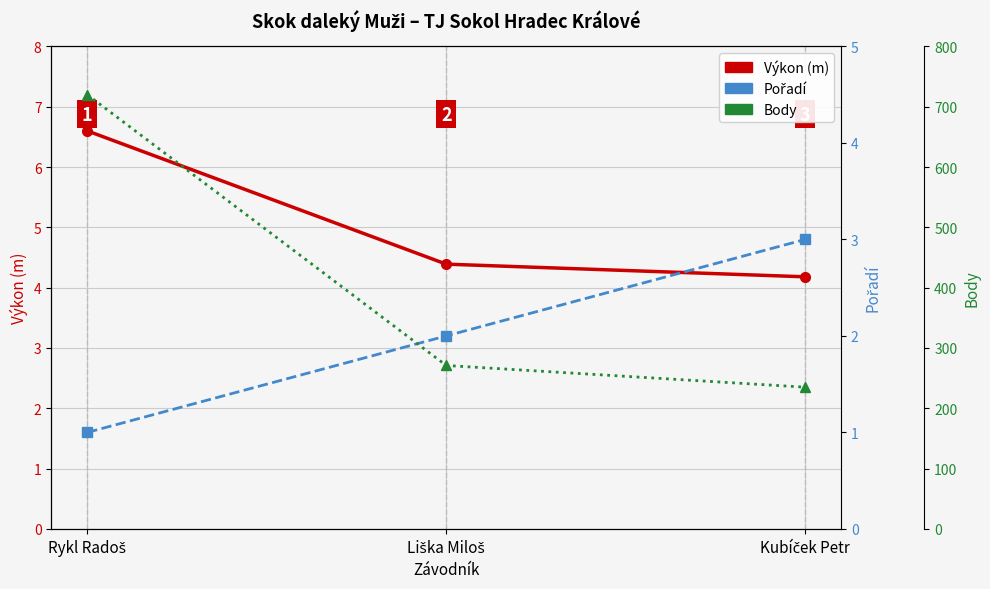

The Body series shows 120.0 at Kubíček Petr. True or false?

False